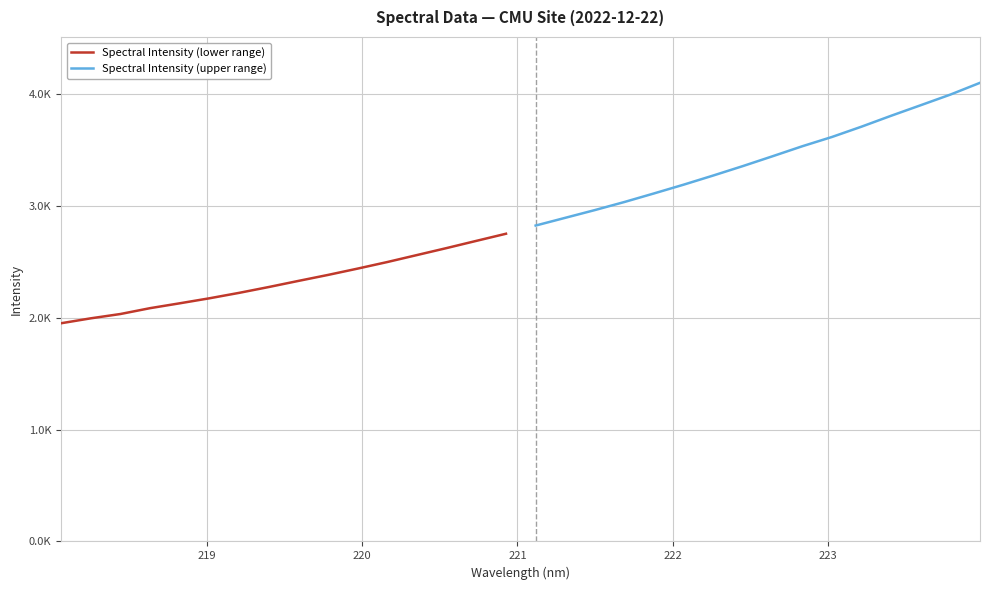

What is the maximum value shown in the chart?

4097.0